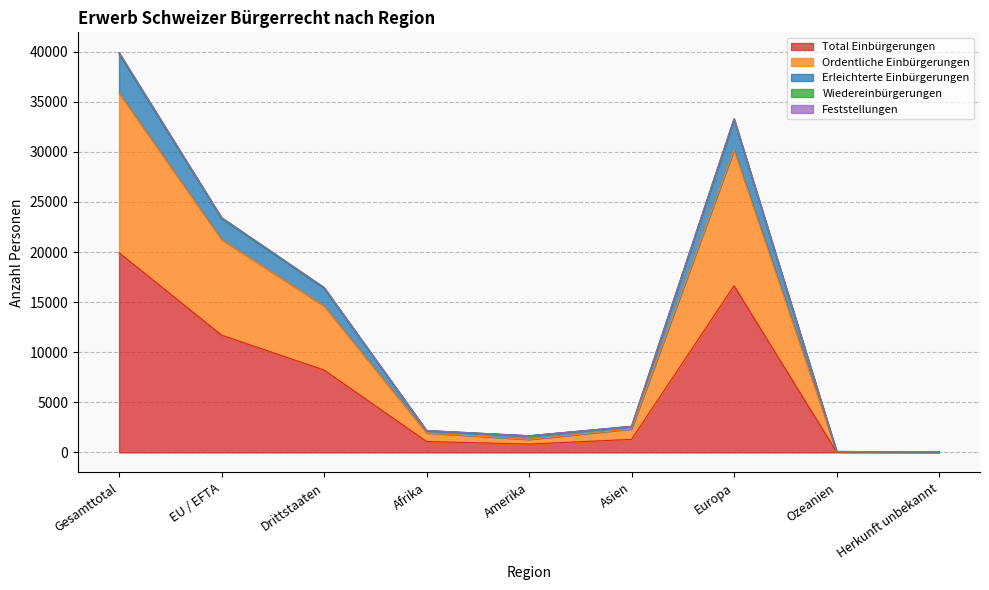

What is the label of the 4th point from the right?

Asien